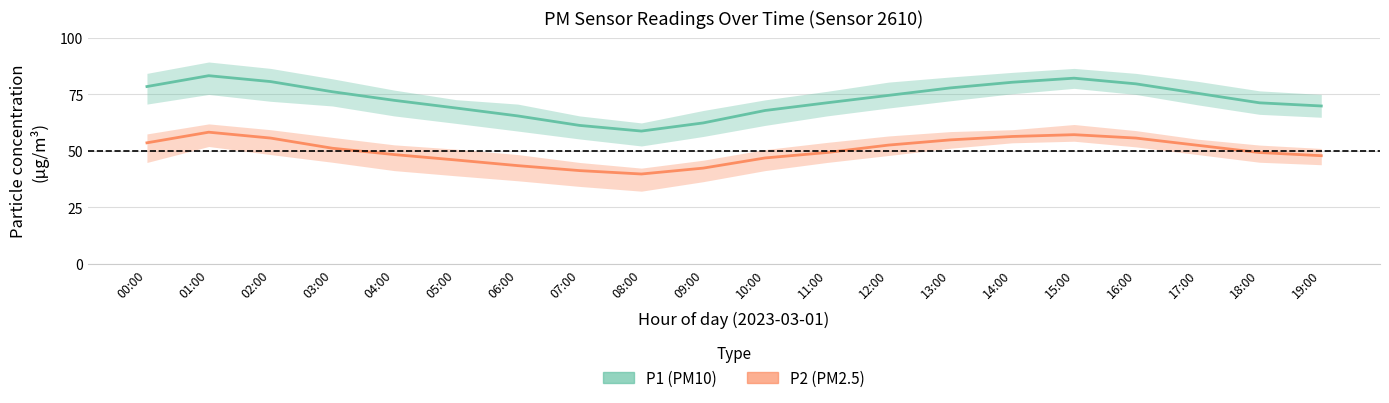

What is the approximate value of P2 (PM2.5) – mean at 07:00?

41.2